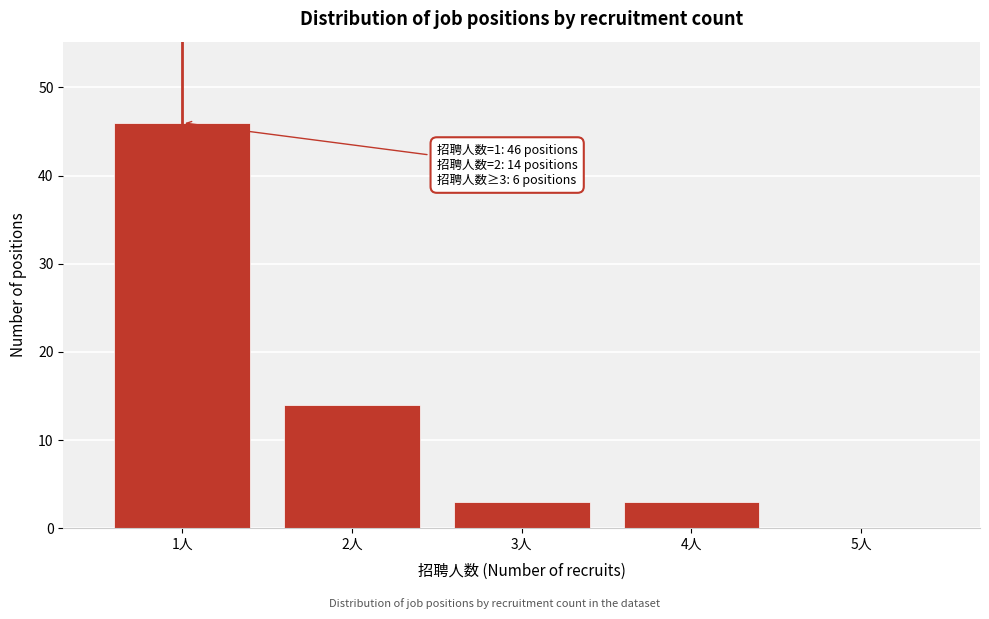

Reading left to right, extract all data points from this chart.

1人=46	2人=14	3人=3	4人=3	5人=0